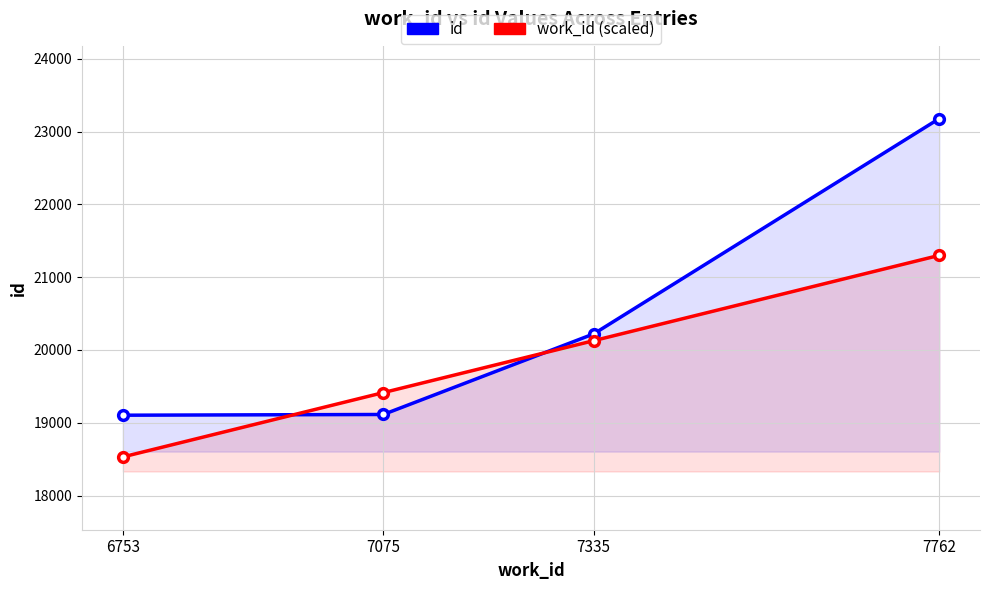

What is the minimum value shown in the chart?

18529.9